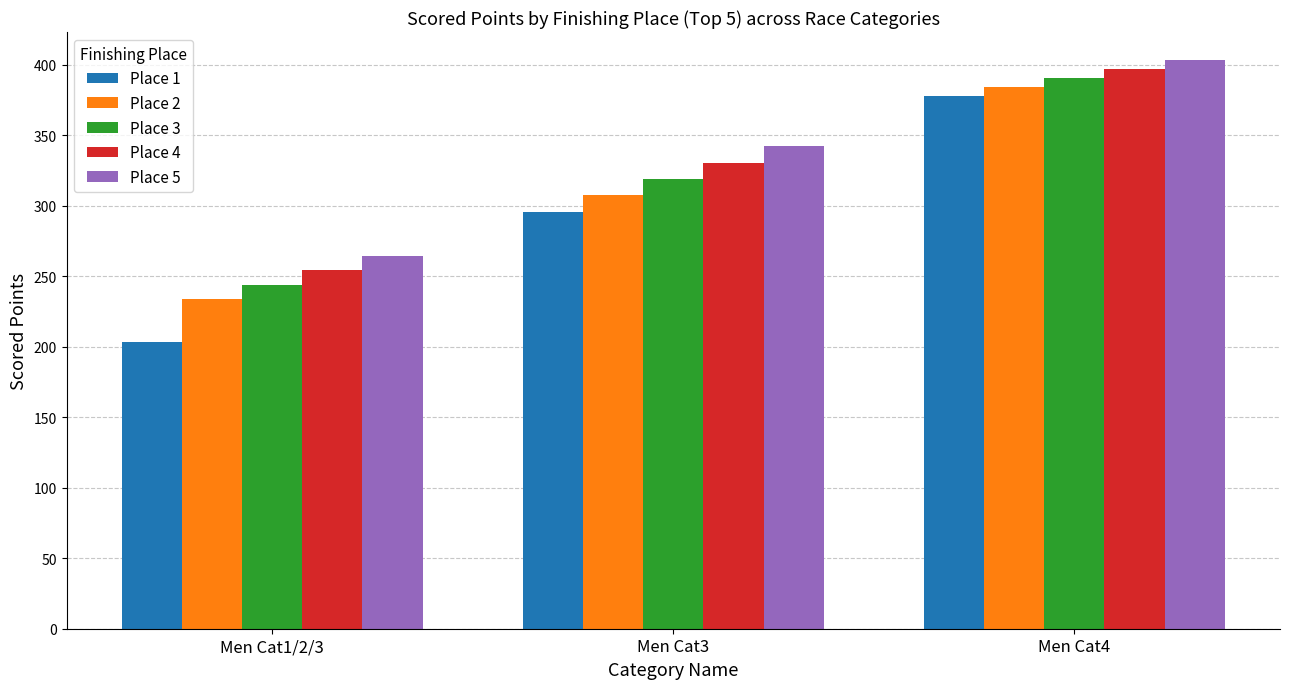

What value does the Place 1 series have at Men Cat1/2/3?

203.3